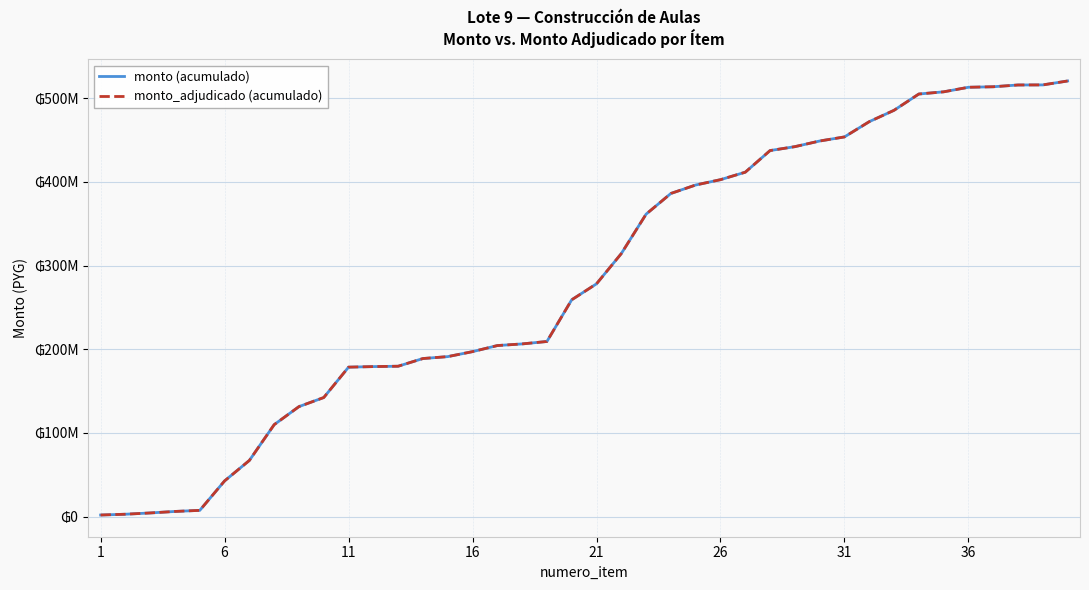

At which label does monto (acumulado) reach its minimum?

1